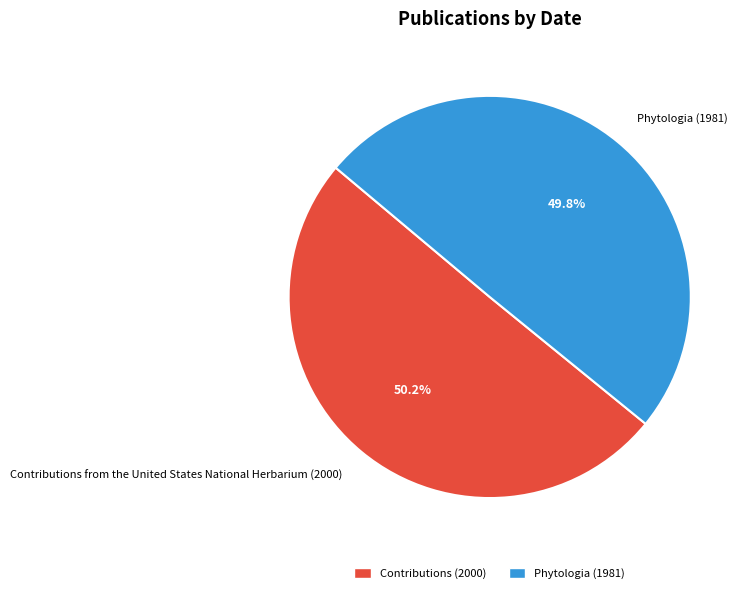

How many segments does this pie chart have?

2